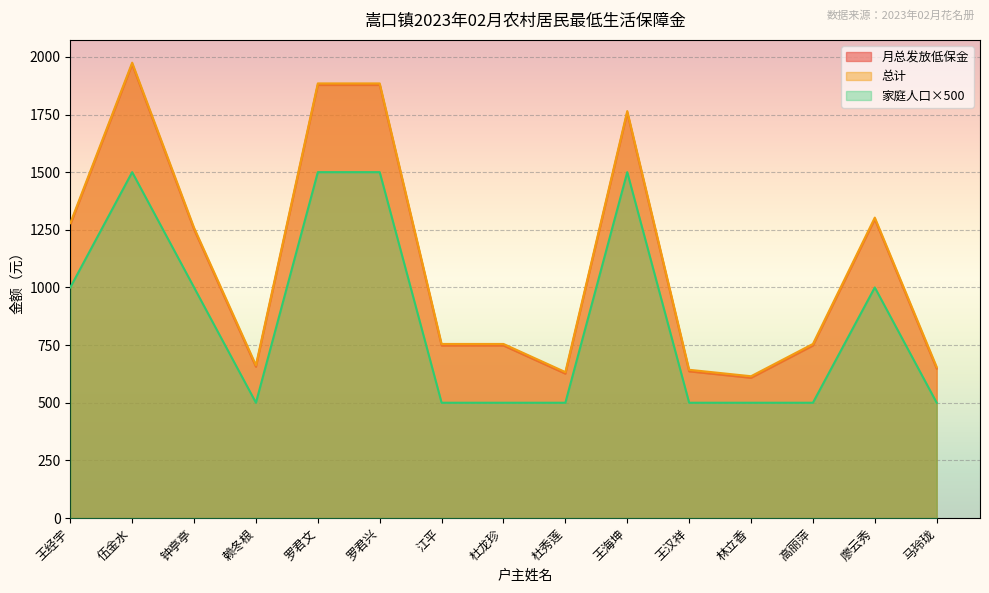

True or false: 总计 has a value of 1968.0 at 伍金水.

True